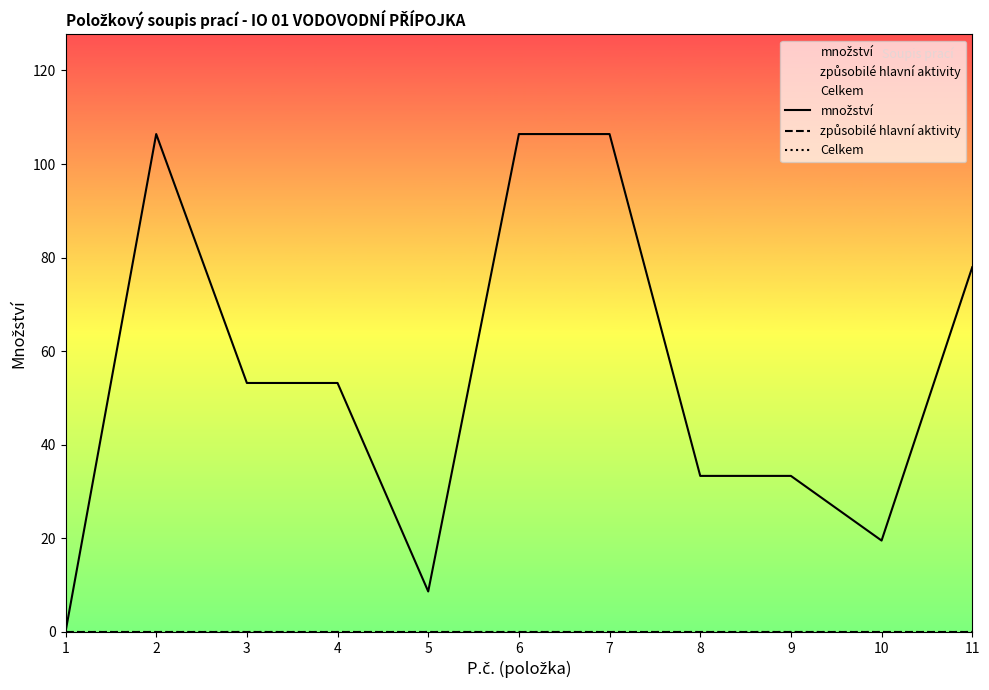

True or false: způsobilé hlavní aktivity and Celkem cross at least once.

False